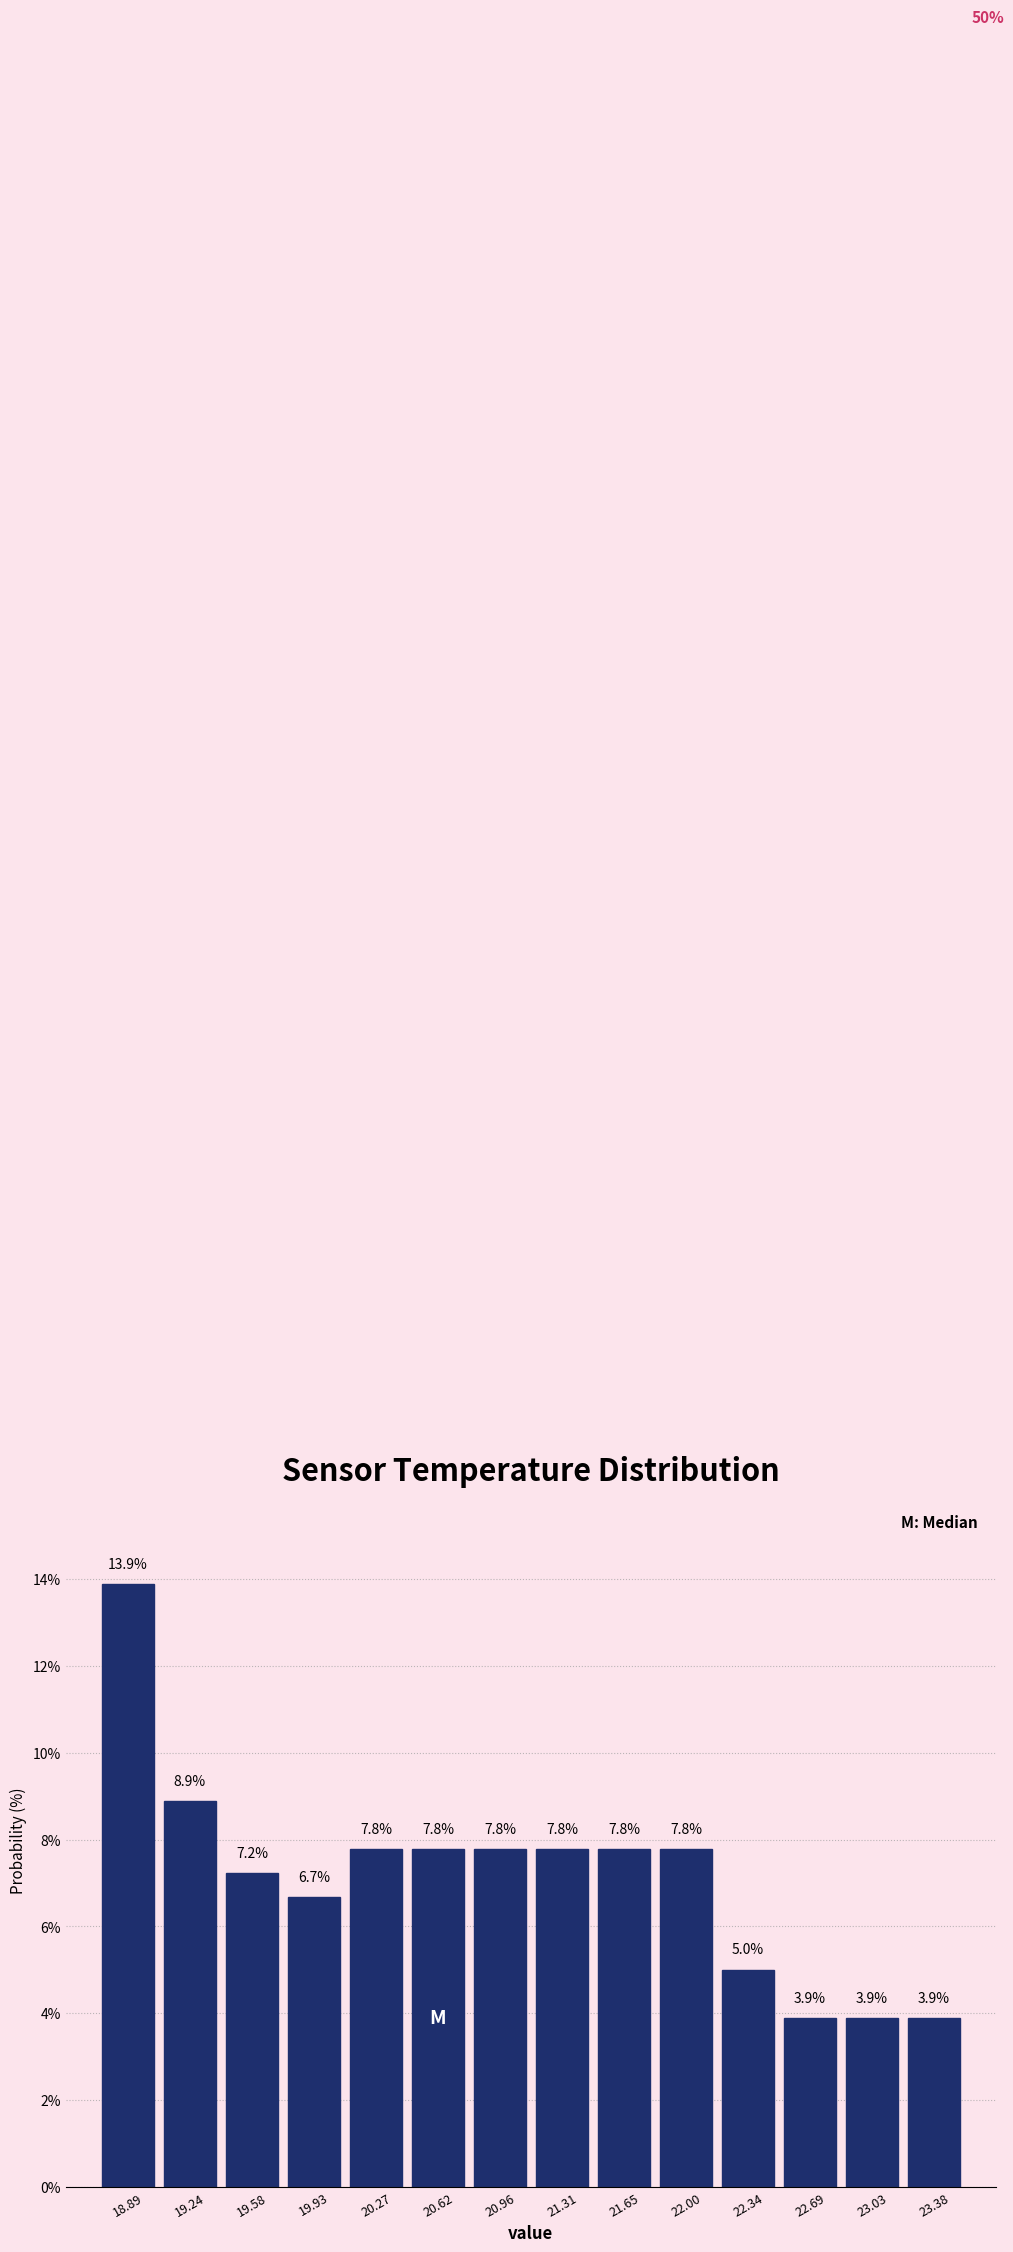

How tall is the bar that spans 19.065 to 19.410 on the x-axis? The bar edges are not printed on the chart, so give them approximately, as read against the axis.

8.9